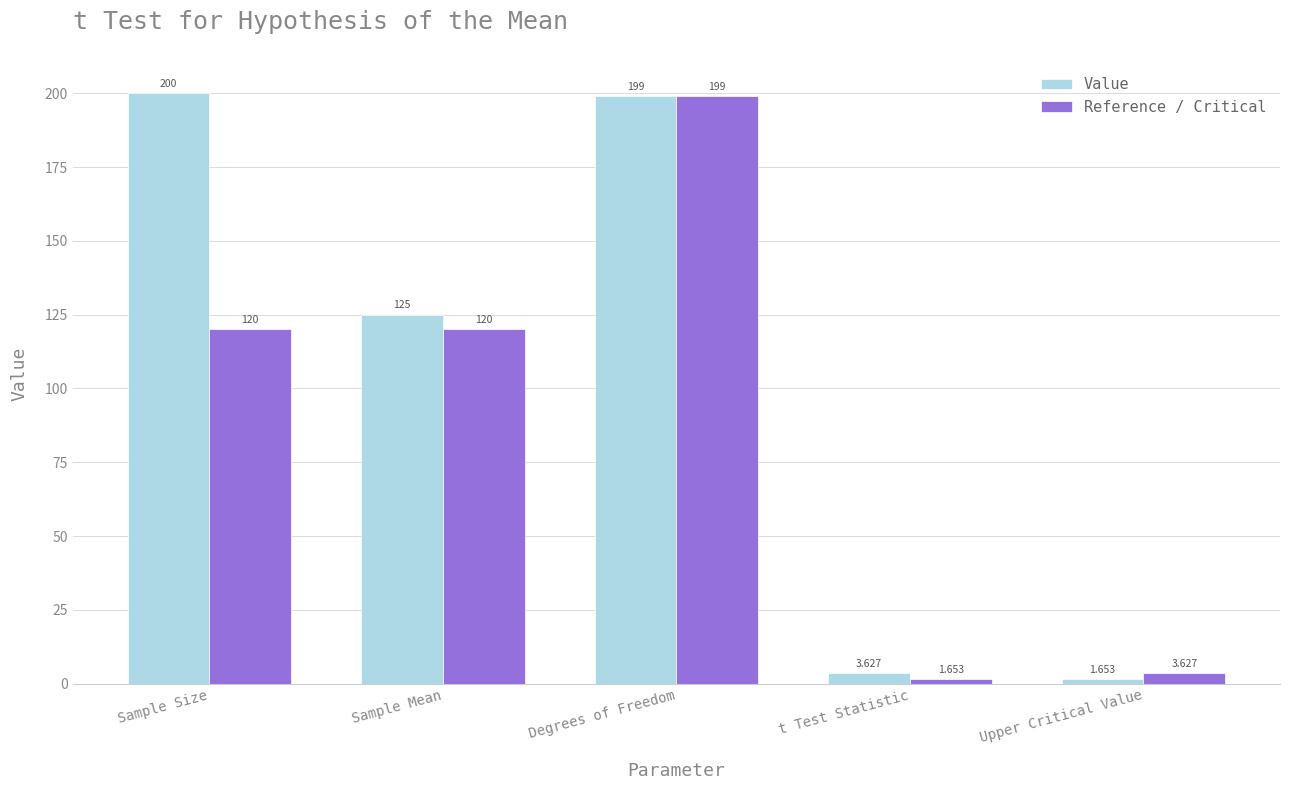

What is the label of the 3rd bar from the right?

Degrees of Freedom